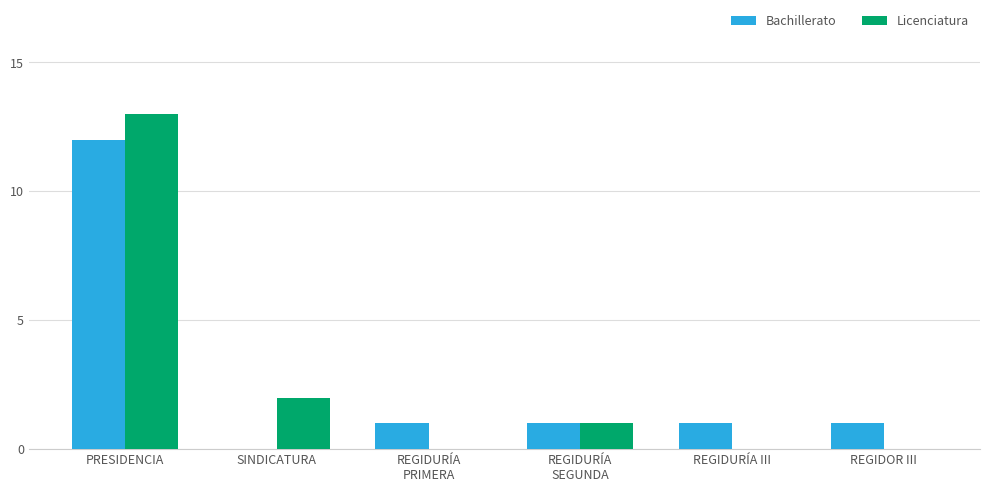

At which label does Licenciatura first exceed 1?

PRESIDENCIA